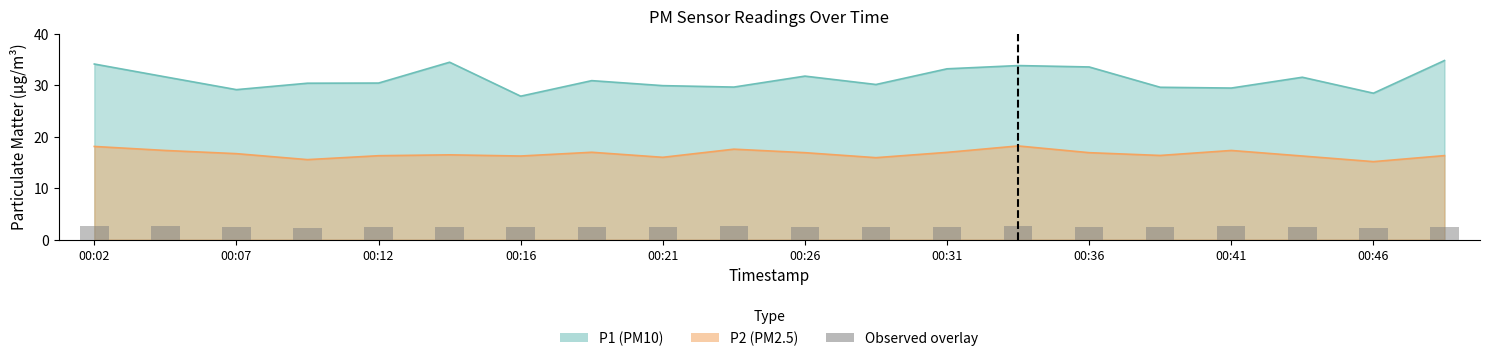

What is the difference between the maximum and second lowest values in the P1 series?

6.3